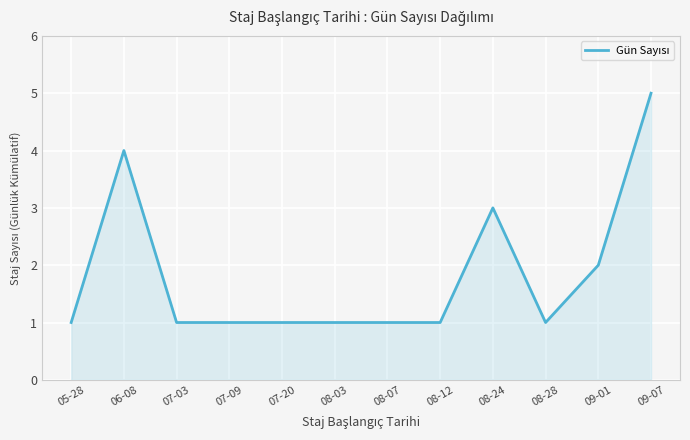

What is the sum of all values?

22